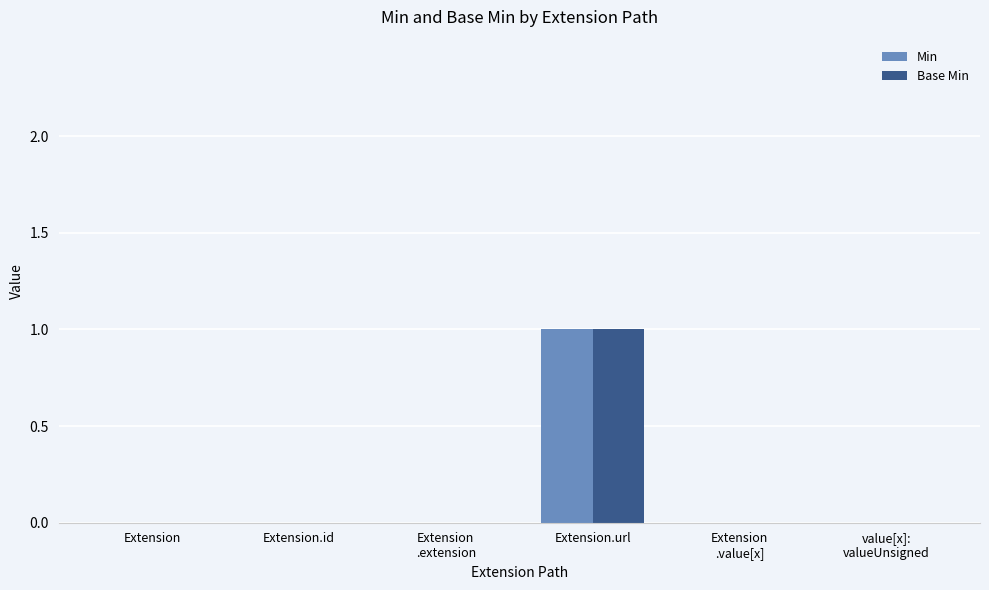

Reading left to right, transcribe all the data shown in this chart.

Min: Extension=0	Extension.id=0	Extension
.extension=0	Extension.url=1	Extension
.value[x]=0	value[x]:
valueUnsigned=0
Base Min: Extension=0	Extension.id=0	Extension
.extension=0	Extension.url=1	Extension
.value[x]=0	value[x]:
valueUnsigned=0